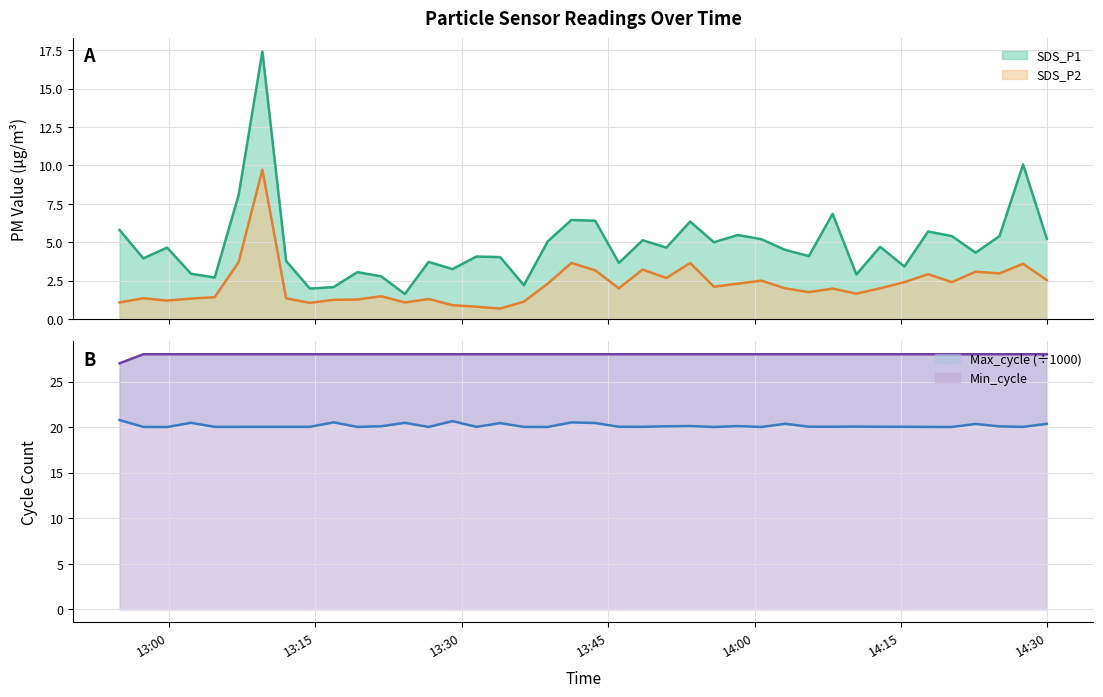

Which series has the widest spread of values?

SDS_P1